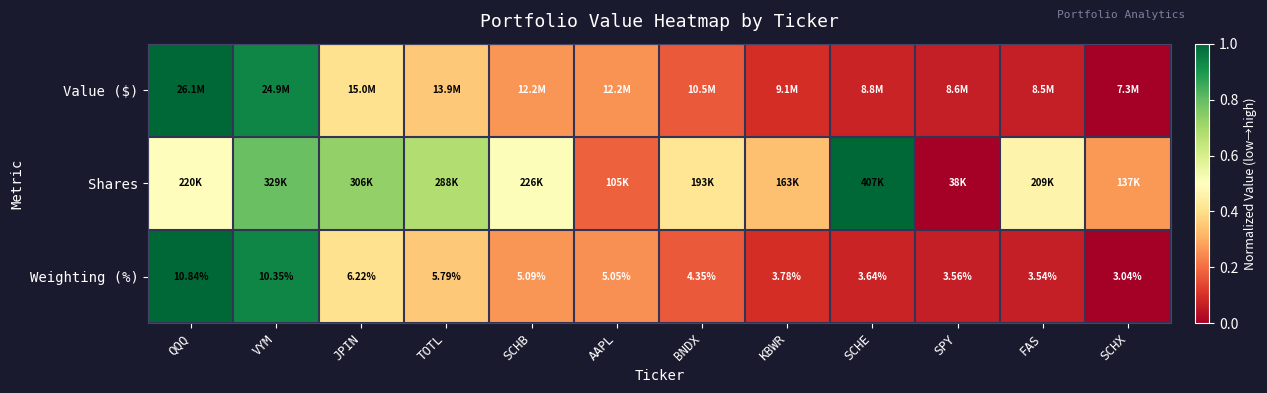

List the labels in order of Weighting (%) value, smallest first.

SCHX, FAS, SPY, SCHE, KBWR, BNDX, AAPL, SCHB, TOTL, JPIN, VYM, QQQ